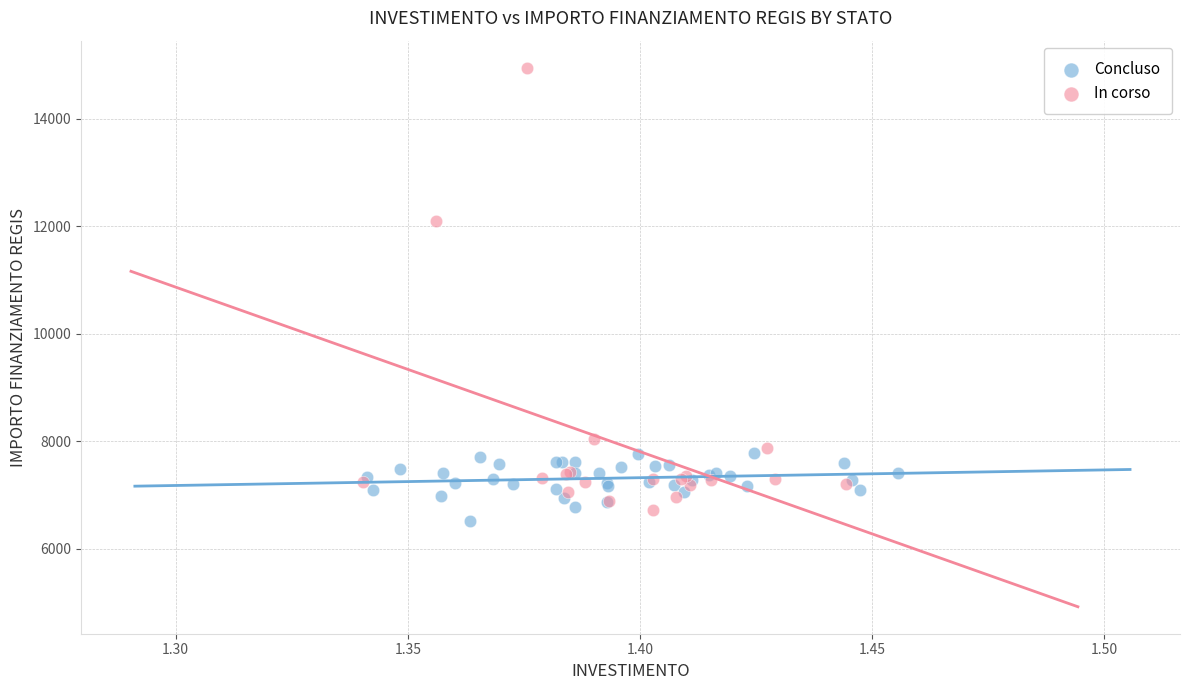

Which series has the largest Y range (max minus min)?

In corso